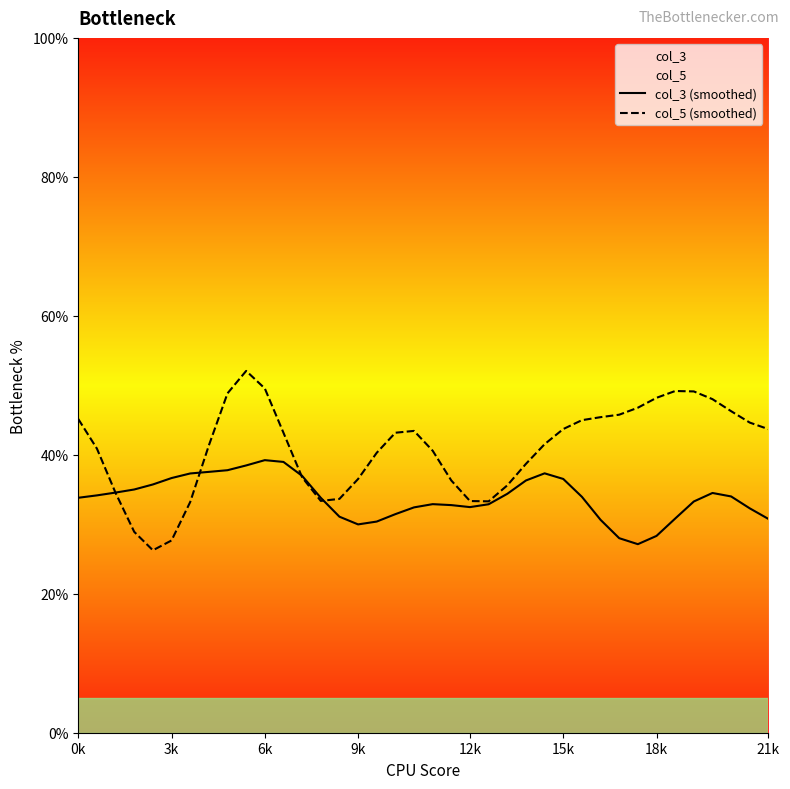

What is the total value across all series at 18?

75.9